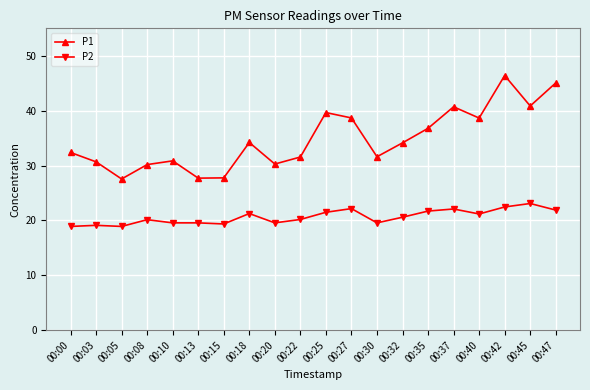

How many categories are shown in the chart?

20